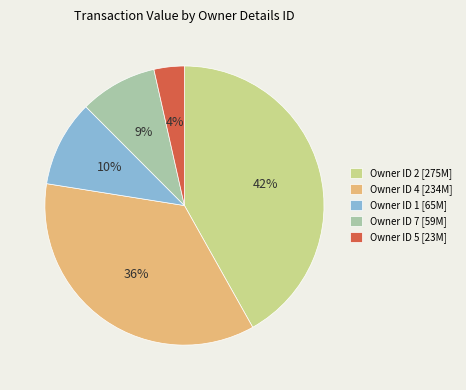

To the nearest percent, what portion does Owner ID 5 [23M] represent?

4%